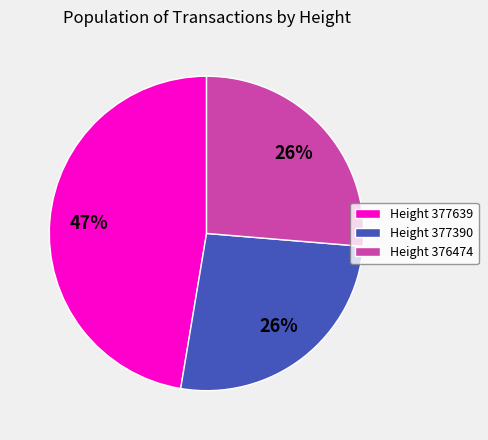

Combined, do Height 376474 and Height 377639 account for over 50%?

Yes